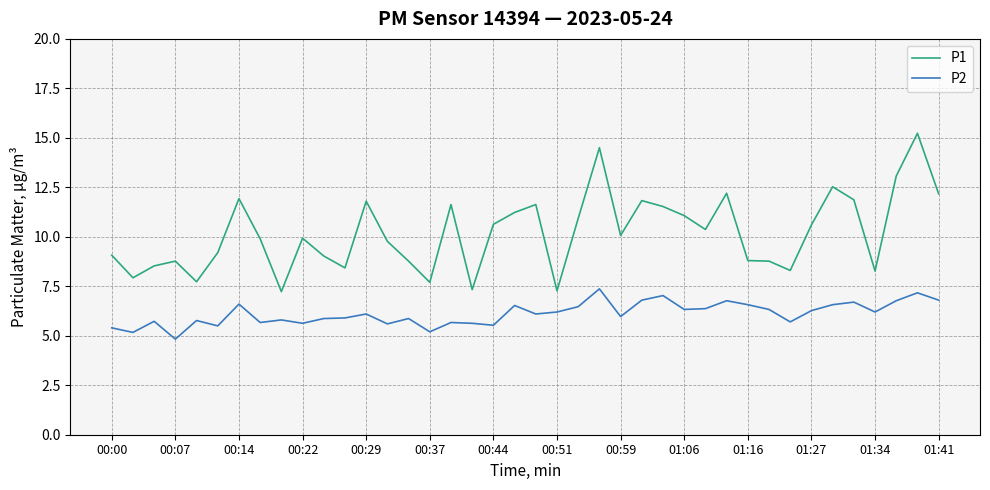

What is the maximum value shown in the chart?

15.2